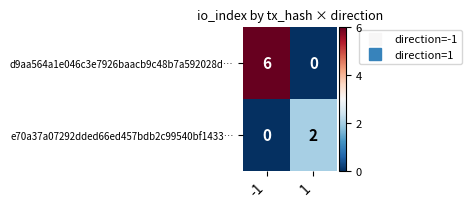

What is the difference between the highest and lowest values at -1?

6